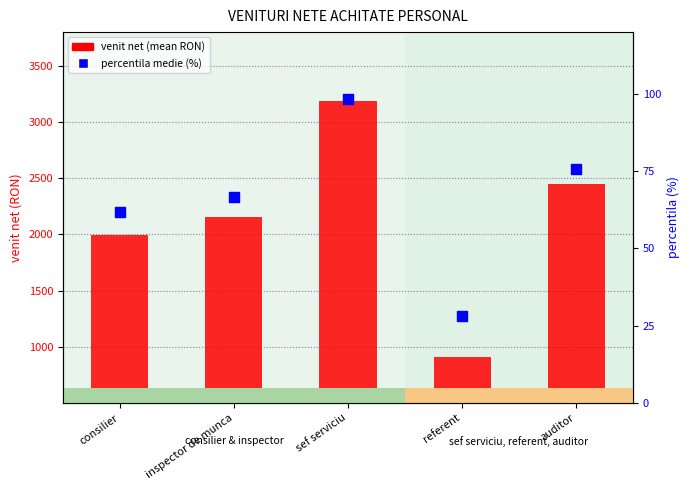

At which category is the sum across all series the highest?

sef serviciu